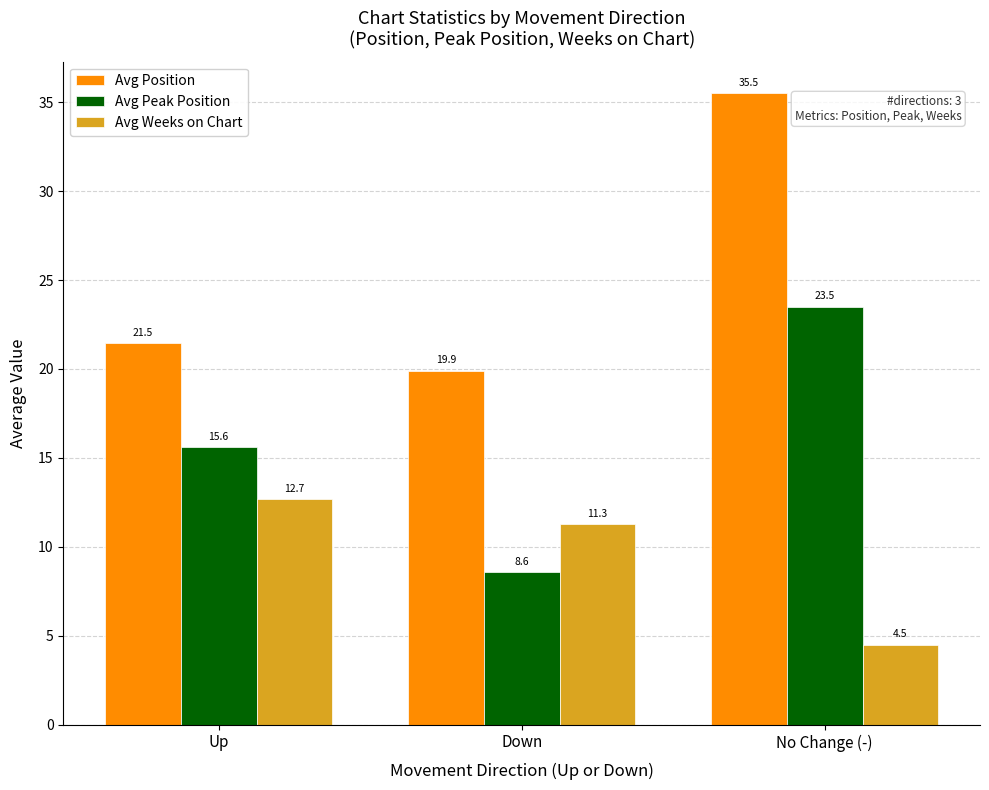

What is the spread (max minus min) of values at Down?

11.3